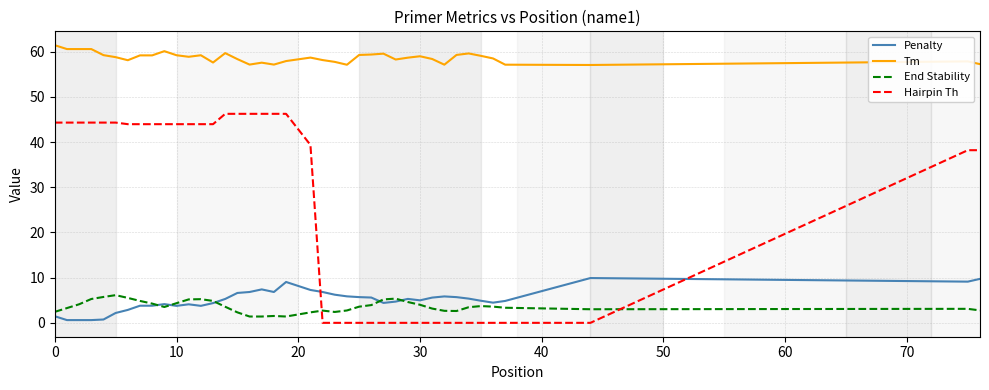

Which series has the largest range (max minus min)?

Hairpin Th